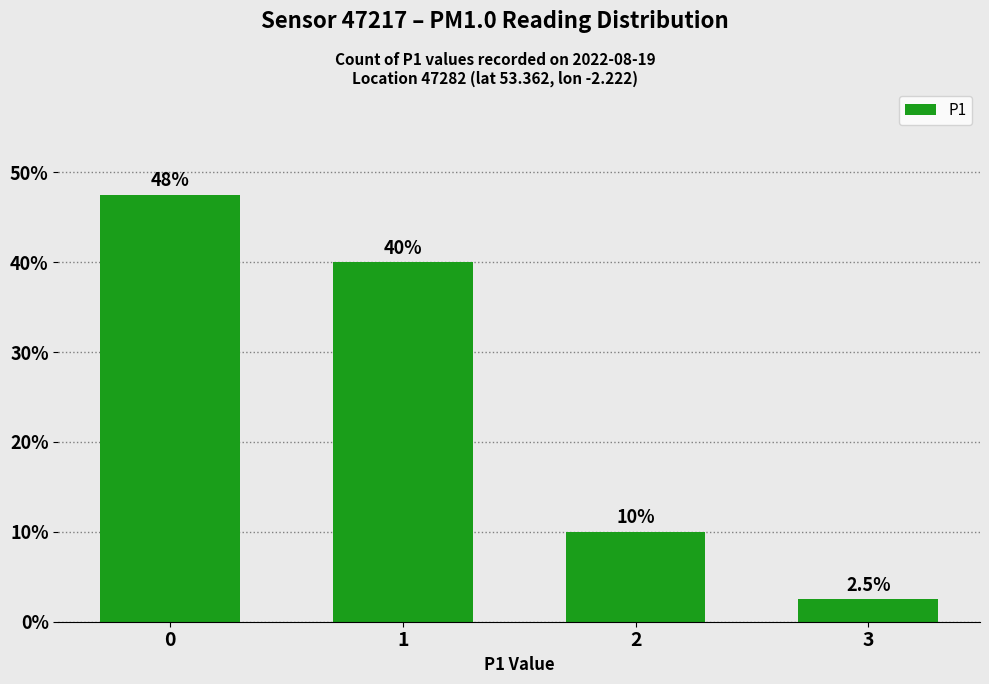

Reading left to right, what are all the values shown in this chart?

0=47.5	1=40.0	2=10.0	3=2.5